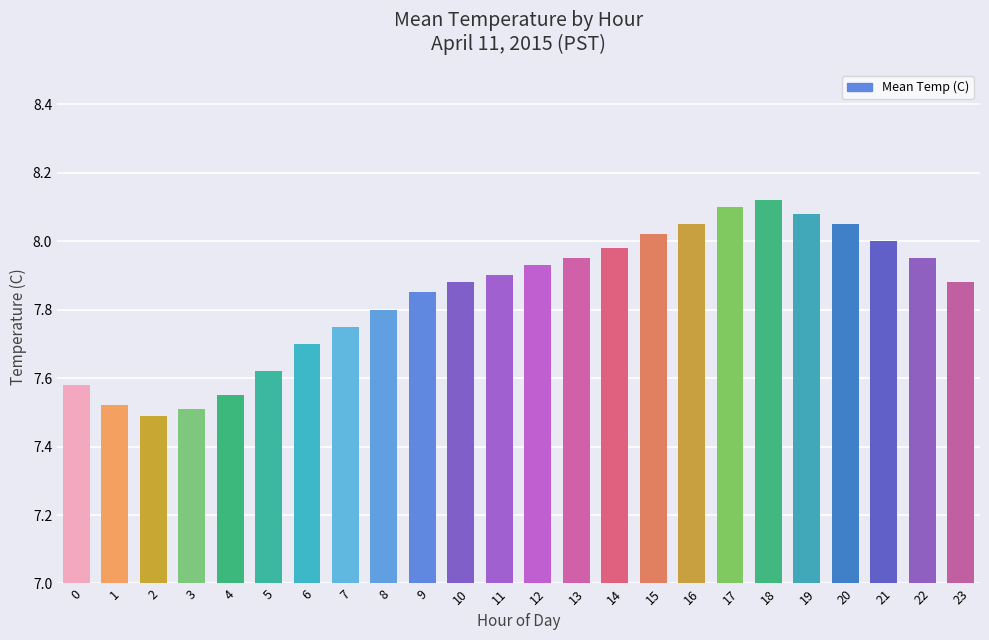

Does the chart contain stacked bars?

No